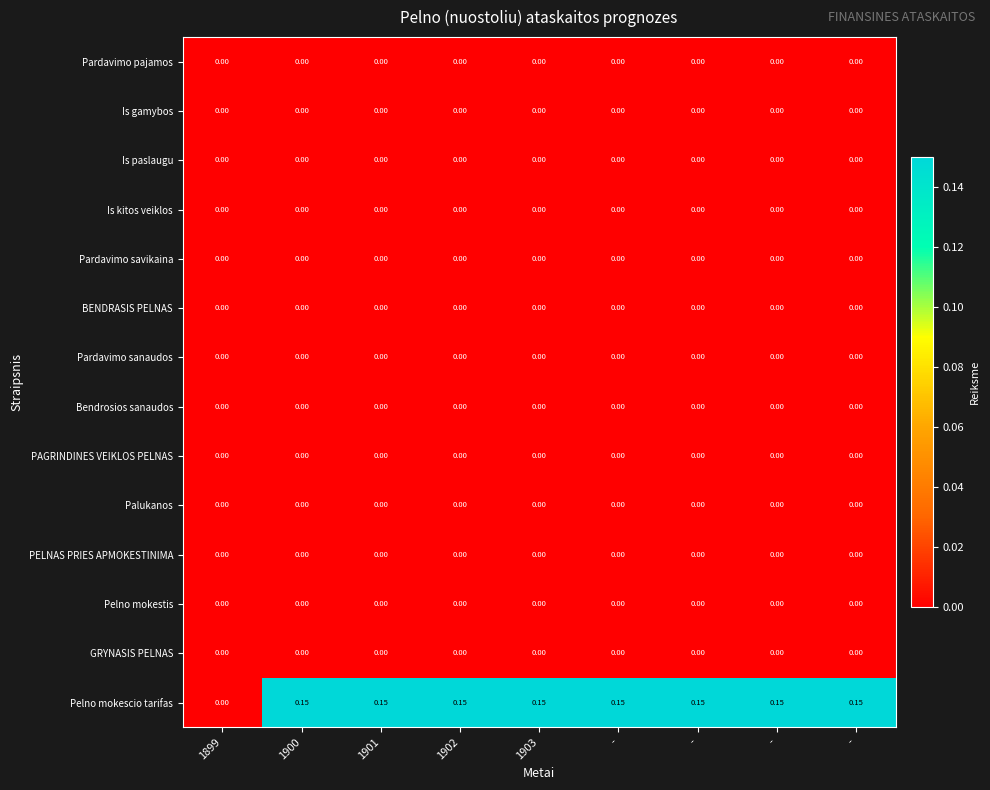

Reading left to right, extract all data points from this chart.

Pardavimo pajamos: 1899=0.0	1900=0.0	1901=0.0	1902=0.0	1903=0.0	-=0.0	-=0.0	-=0.0	-=0.0
Is gamybos: 1899=0.0	1900=0.0	1901=0.0	1902=0.0	1903=0.0	-=0.0	-=0.0	-=0.0	-=0.0
Is paslaugu: 1899=0.0	1900=0.0	1901=0.0	1902=0.0	1903=0.0	-=0.0	-=0.0	-=0.0	-=0.0
Is kitos veiklos: 1899=0.0	1900=0.0	1901=0.0	1902=0.0	1903=0.0	-=0.0	-=0.0	-=0.0	-=0.0
Pardavimo savikaina: 1899=0.0	1900=0.0	1901=0.0	1902=0.0	1903=0.0	-=0.0	-=0.0	-=0.0	-=0.0
BENDRASIS PELNAS: 1899=0.0	1900=0.0	1901=0.0	1902=0.0	1903=0.0	-=0.0	-=0.0	-=0.0	-=0.0
Pardavimo sanaudos: 1899=0.0	1900=0.0	1901=0.0	1902=0.0	1903=0.0	-=0.0	-=0.0	-=0.0	-=0.0
Bendrosios sanaudos: 1899=0.0	1900=0.0	1901=0.0	1902=0.0	1903=0.0	-=0.0	-=0.0	-=0.0	-=0.0
PAGRINDINES VEIKLOS PELNAS: 1899=0.0	1900=0.0	1901=0.0	1902=0.0	1903=0.0	-=0.0	-=0.0	-=0.0	-=0.0
Palukanos: 1899=0.0	1900=0.0	1901=0.0	1902=0.0	1903=0.0	-=0.0	-=0.0	-=0.0	-=0.0
PELNAS PRIES APMOKESTINIMA: 1899=0.0	1900=0.0	1901=0.0	1902=0.0	1903=0.0	-=0.0	-=0.0	-=0.0	-=0.0
Pelno mokestis: 1899=0.0	1900=0.0	1901=0.0	1902=0.0	1903=0.0	-=0.0	-=0.0	-=0.0	-=0.0
GRYNASIS PELNAS: 1899=0.0	1900=0.0	1901=0.0	1902=0.0	1903=0.0	-=0.0	-=0.0	-=0.0	-=0.0
Pelno mokescio tarifas: 1899=0.0	1900=0.1	1901=0.1	1902=0.1	1903=0.1	-=0.1	-=0.1	-=0.1	-=0.1